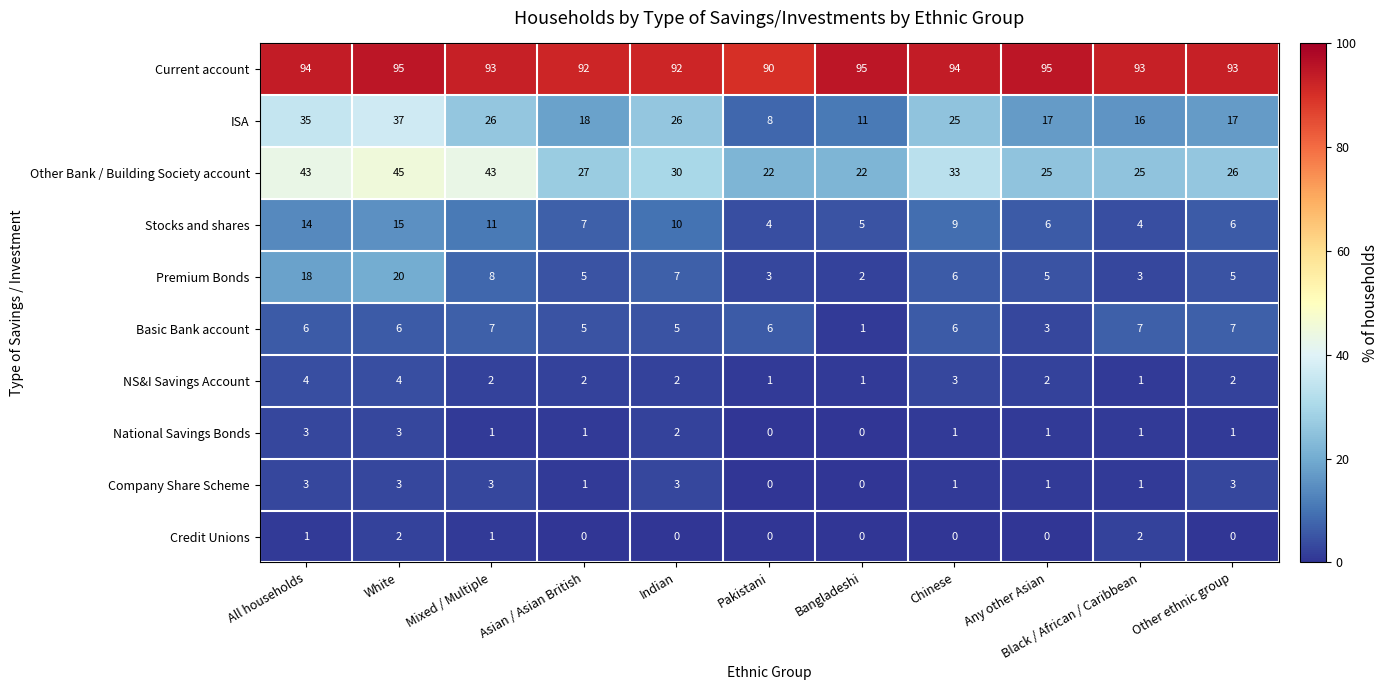

Which series has the largest total across all categories?

Current account